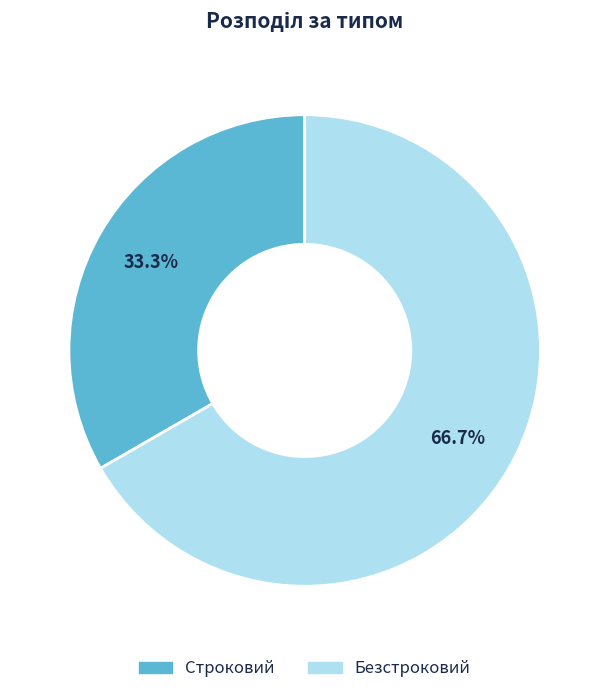

To the nearest percent, what is the difference between the Строковий and Безстроковий slice percentages?

33%